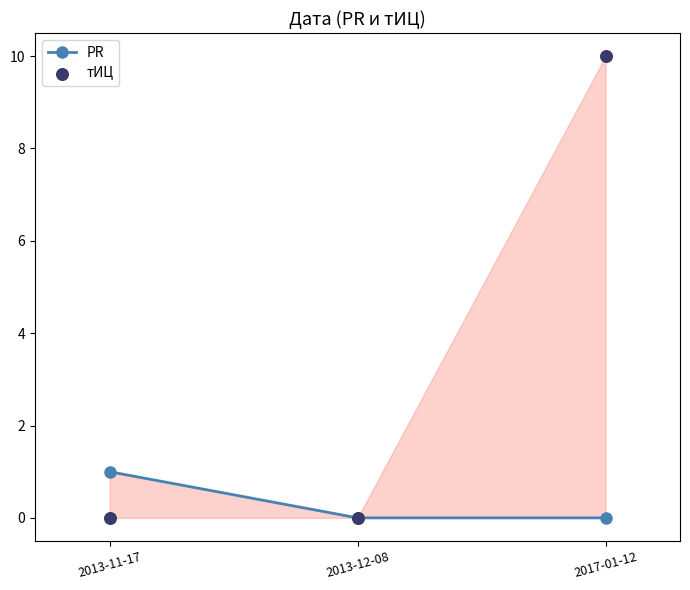

What is the total value across all series at 2013-11-17?

1